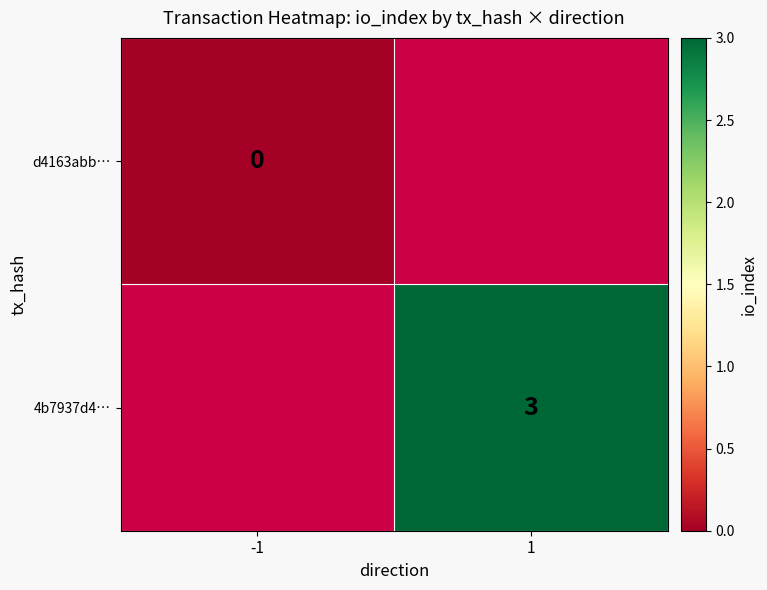

What is the greatest value displayed?

3.0